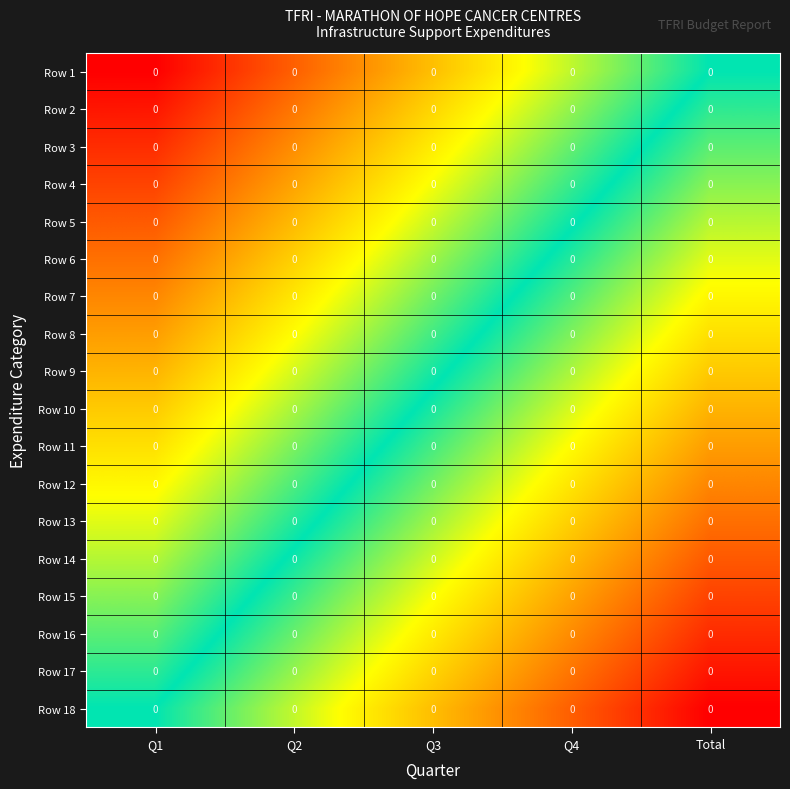

Which category has the lowest value across all series?

Q1